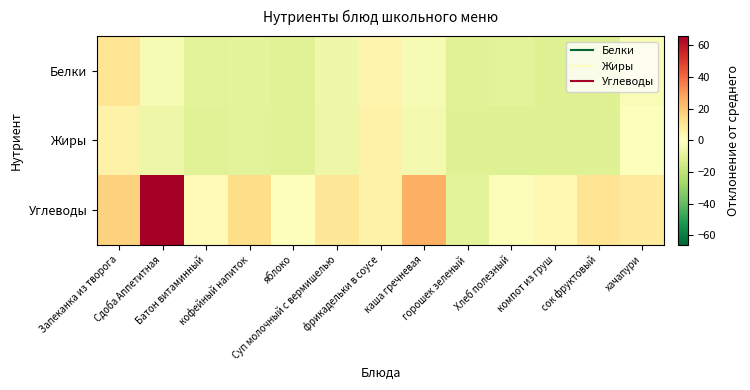

Between Суп молочный с вермишелью and горошек зеленый, which series saw the biggest shift?

Углеводы